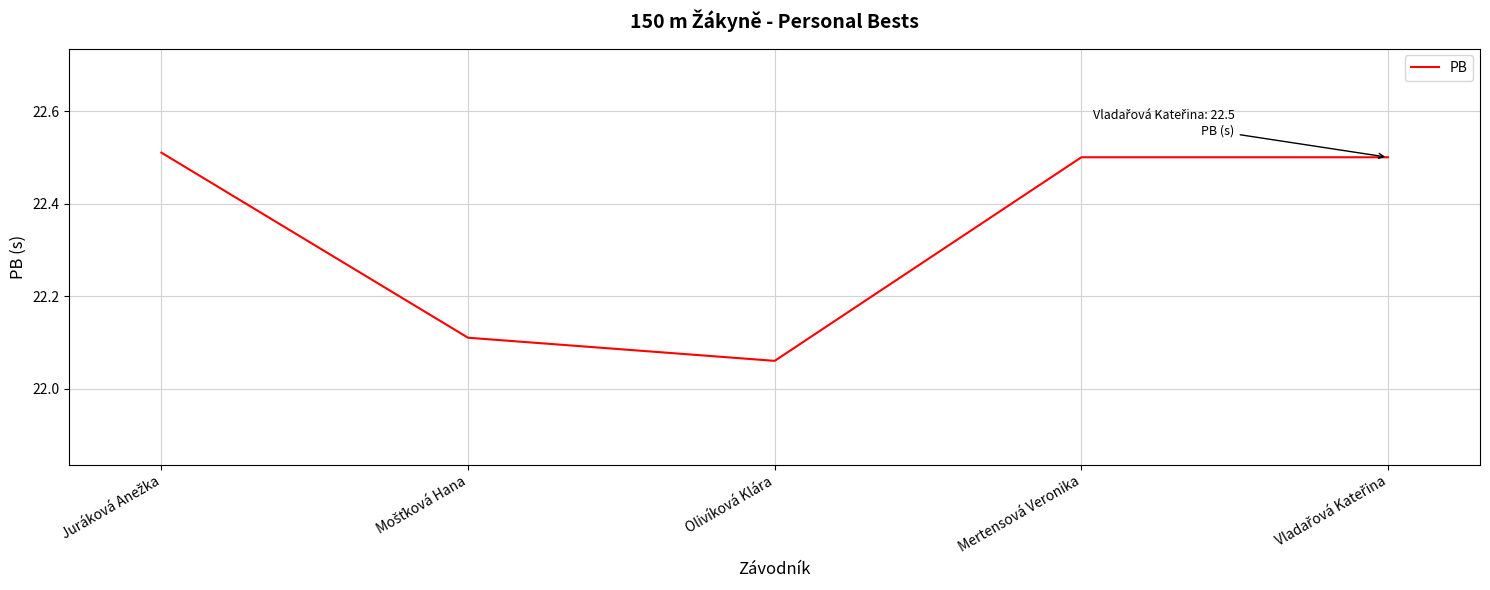

How many series are shown in this chart?

1